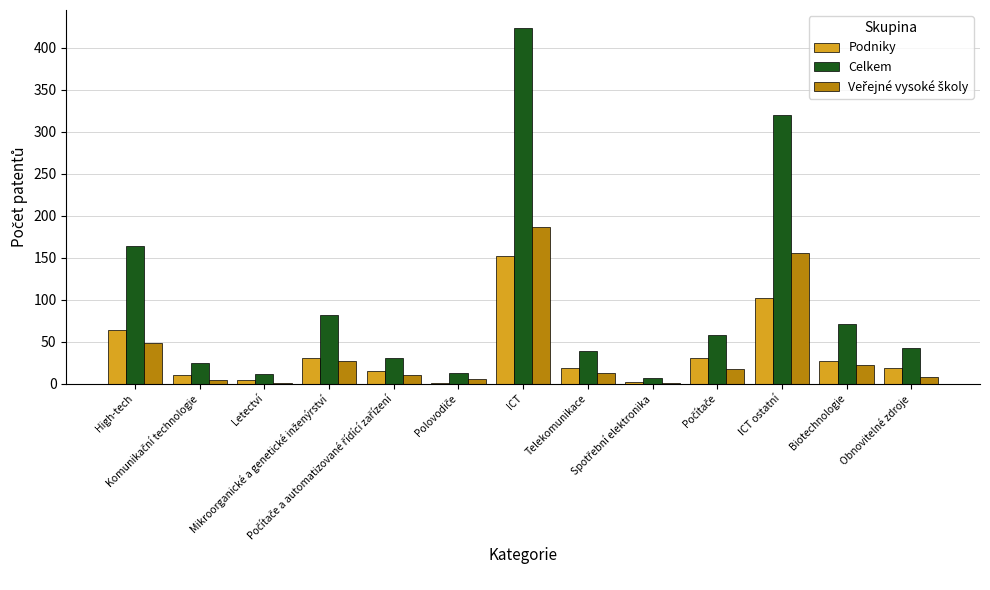

What is the maximum value shown in the chart?

423.7